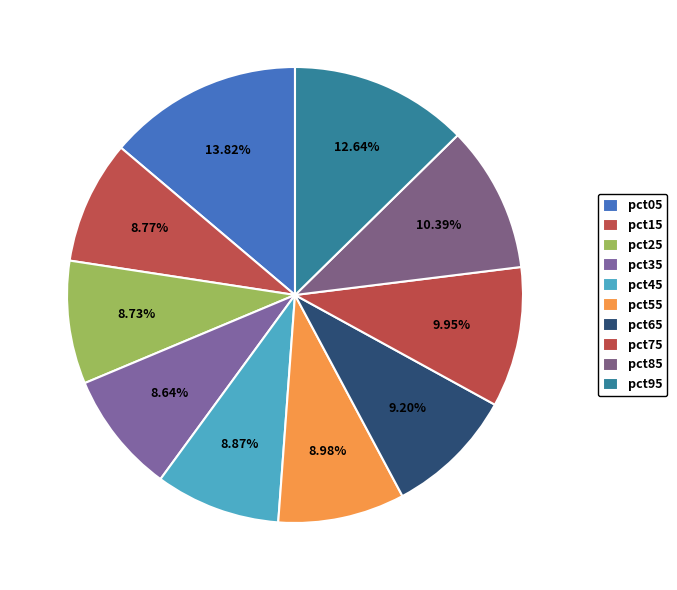

What is the total percentage of pct35 and pct15?

17.4%